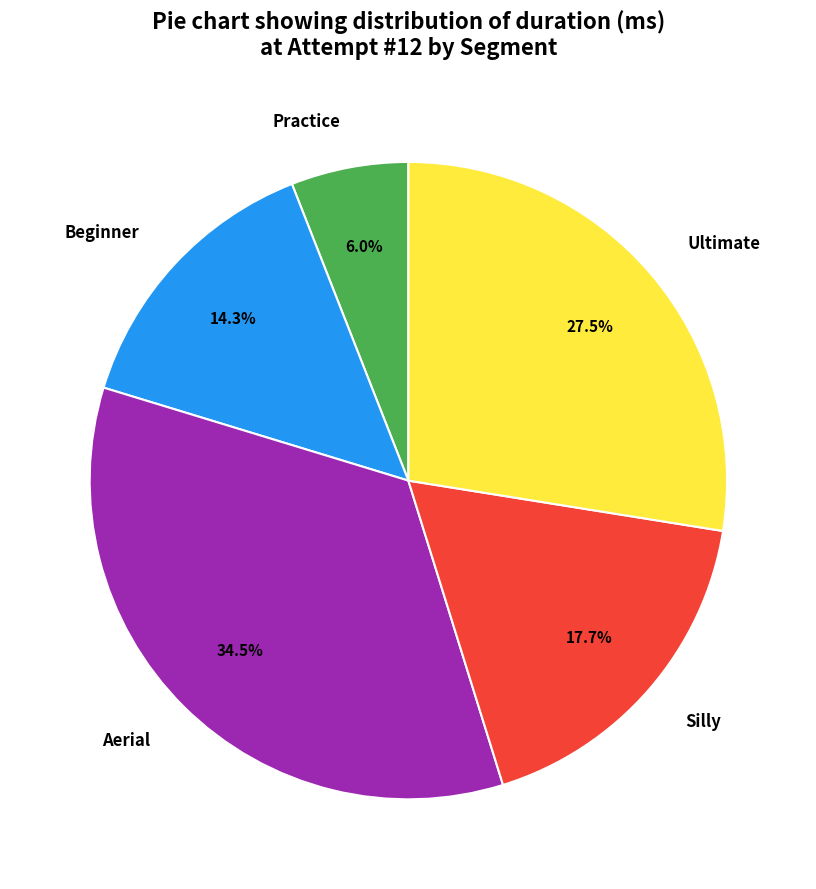

Rank the categories by value from highest to lowest.

Aerial, Ultimate, Silly, Beginner, Practice